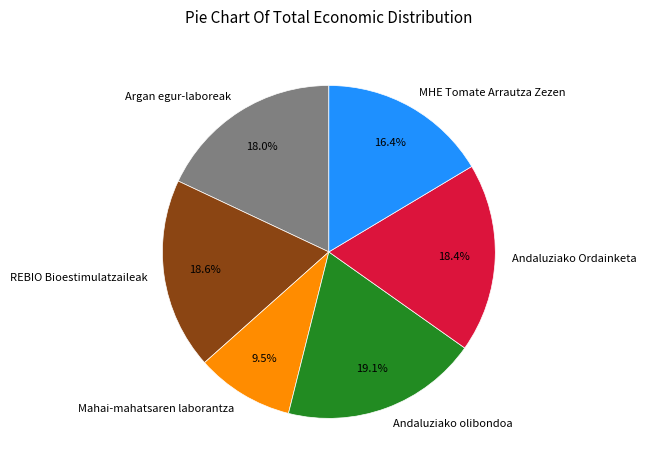

Approximately how many times larger is the value at Andaluziako Ordainketa compared to Andaluziako olibondoa?

1.0